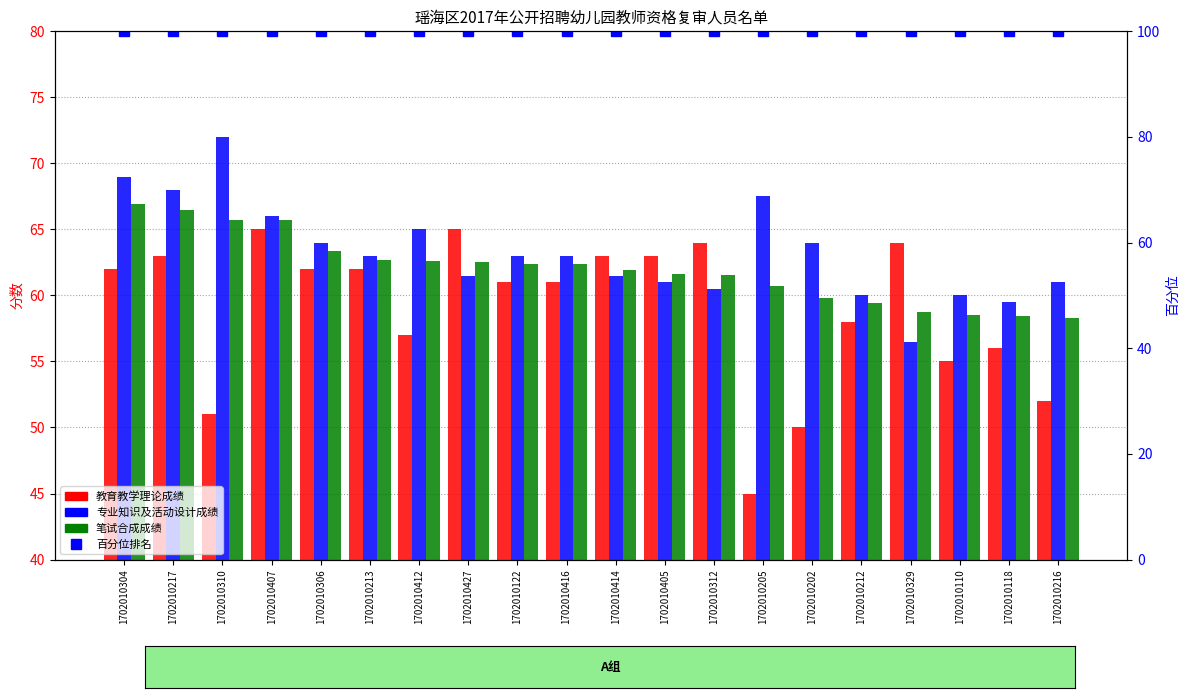

What position from the right is 1702010312?

8